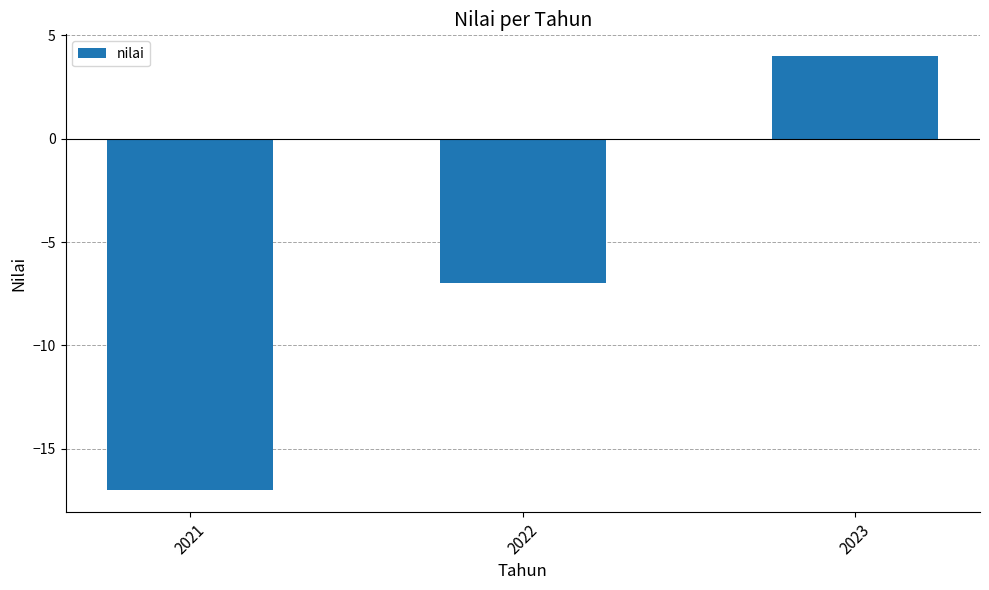

List the labels in order of value, largest first.

2023, 2022, 2021